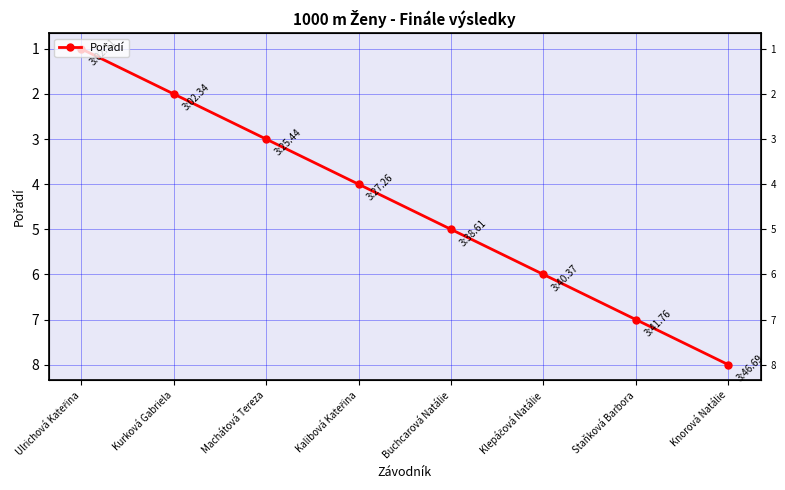

How many values are below 5?

4